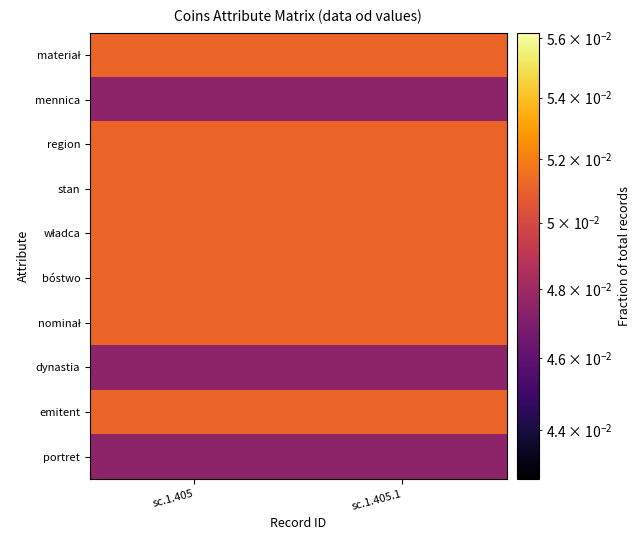

List the series in order of their peak value, highest first.

materiał, region, stan, władca, bóstwo, nominał, emitent, mennica, dynastia, portret